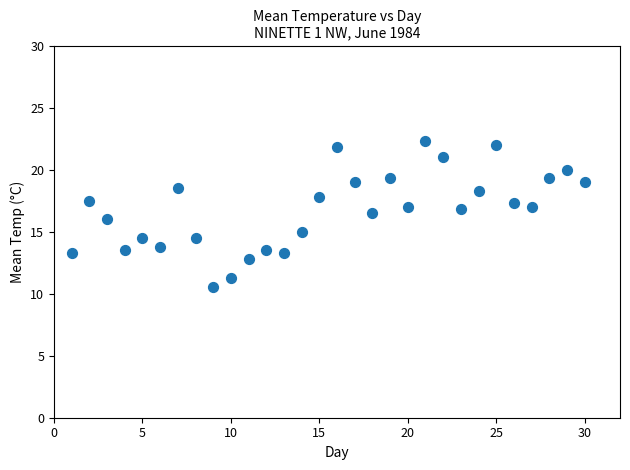

What is the range of Y values (max minus min)?

11.8